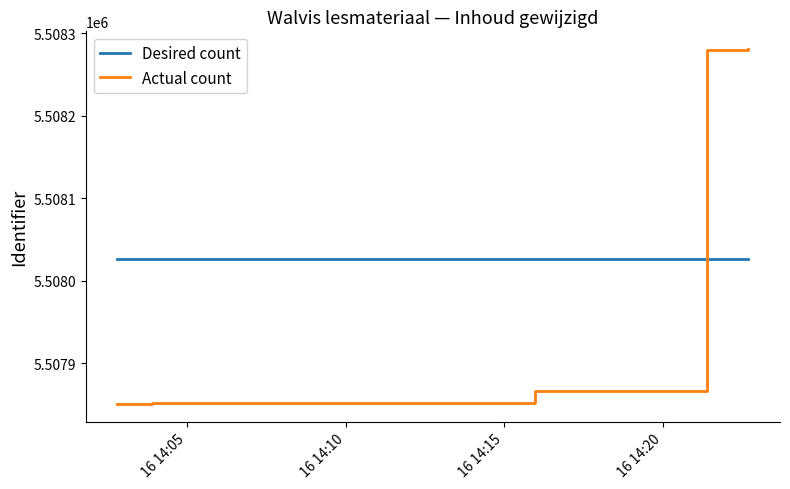

What is the smallest value displayed?

5507851